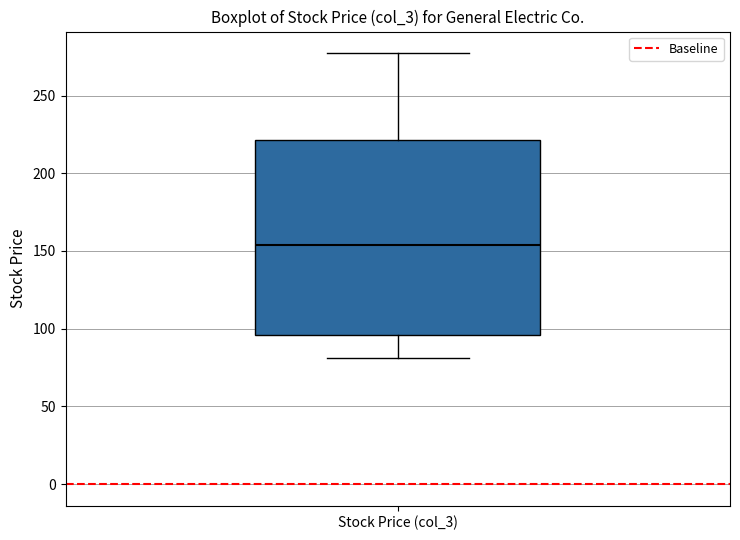

Transcribe this box plot: give where the median line is, the range the box spans, and where the two whiskers end, as read against the y-axis. The values are not printed on the chart, so give them approximately, as read against the axis.

median 155, box 95 to 220, whiskers 80 to 275